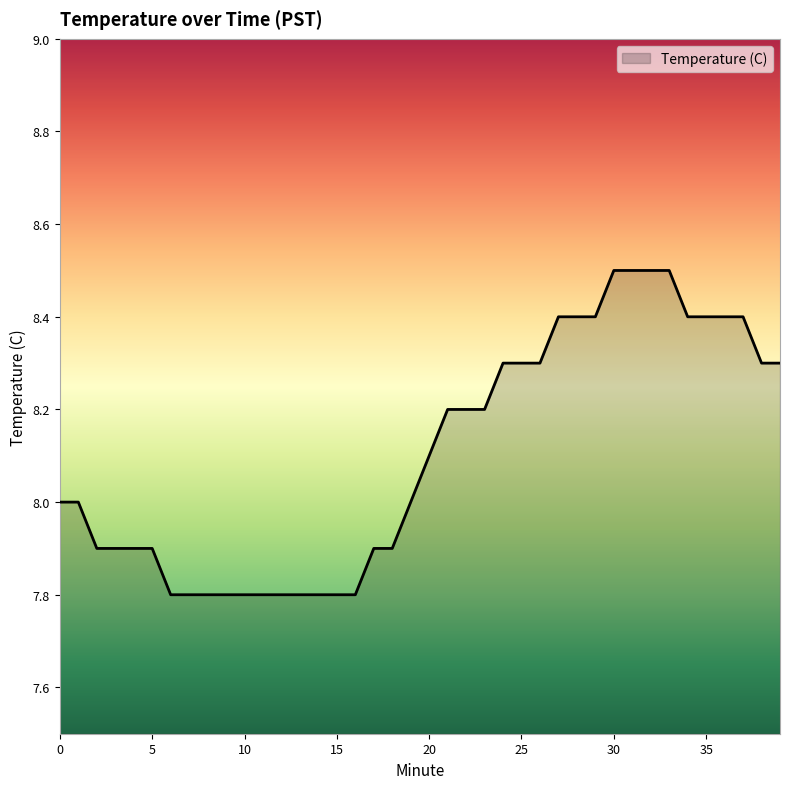

What is the smallest value displayed?

7.8